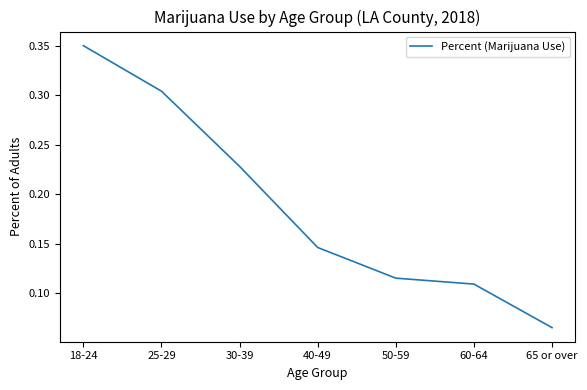

List the labels in order of value, smallest first.

65 or over, 60-64, 50-59, 40-49, 30-39, 25-29, 18-24